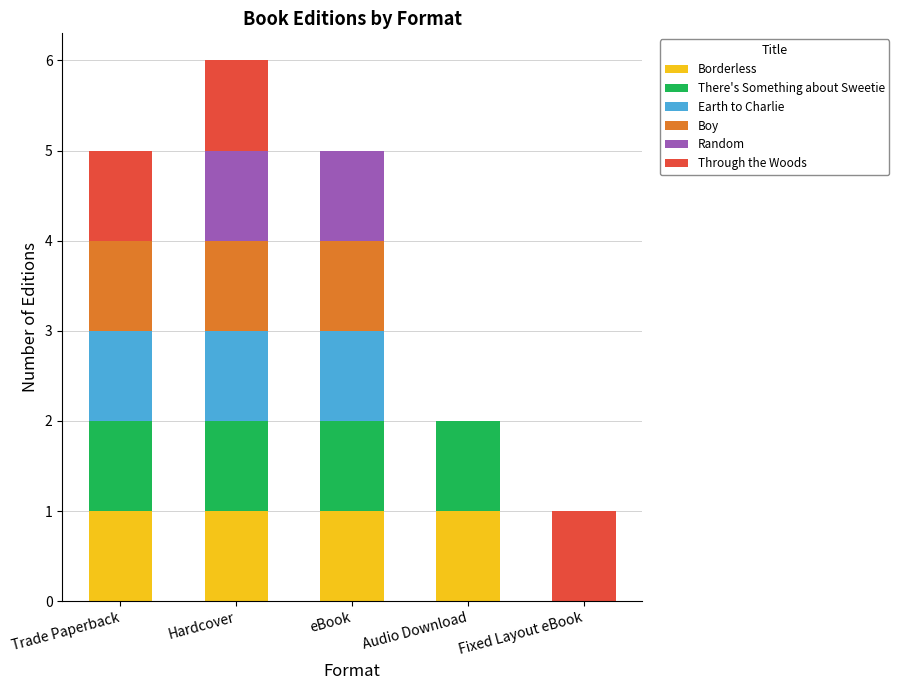

How many distinct data groups are displayed?

6